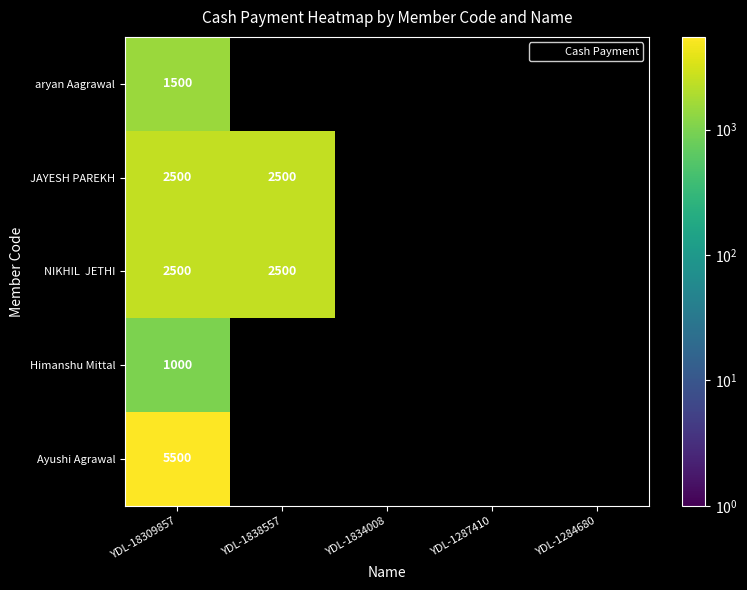

Between YDL-1287410 and YDL-1284680, which is larger?

YDL-1287410